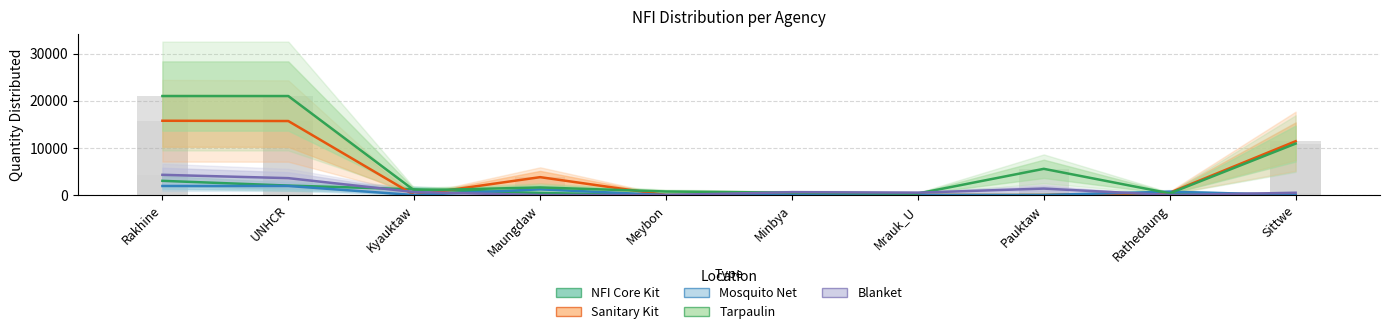

At which category is the sum across all series the highest?

Rakhine